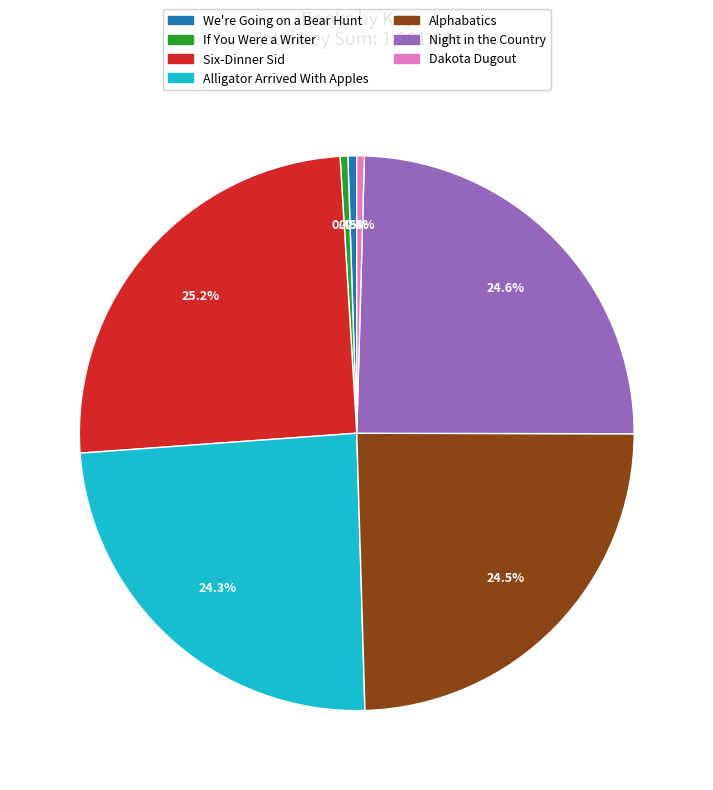

Which category has the biggest portion of the pie?

Six-Dinner Sid